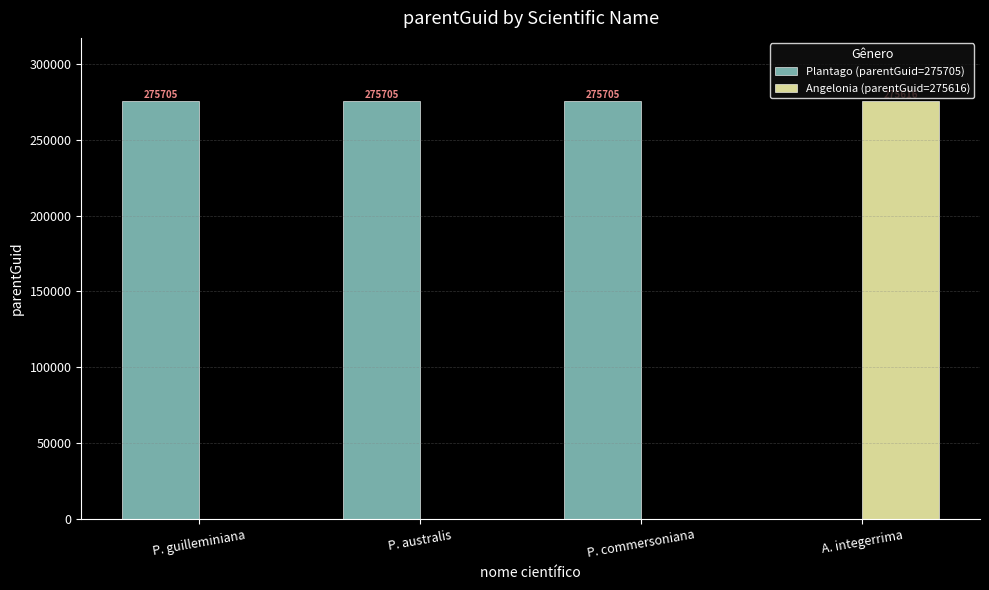

What is the greatest value displayed?

275705